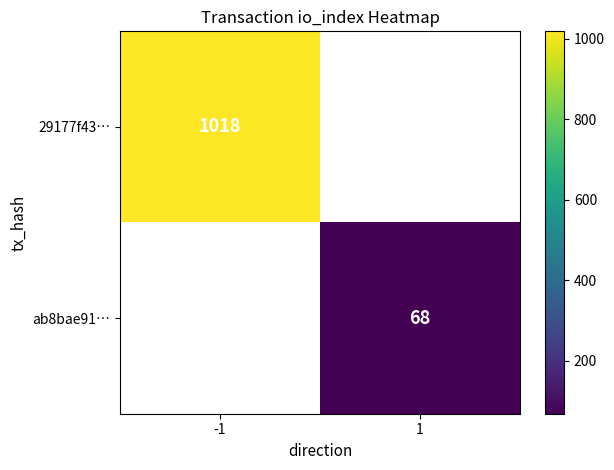

Is it true that 29177f43… equals 1430 at -1?

False